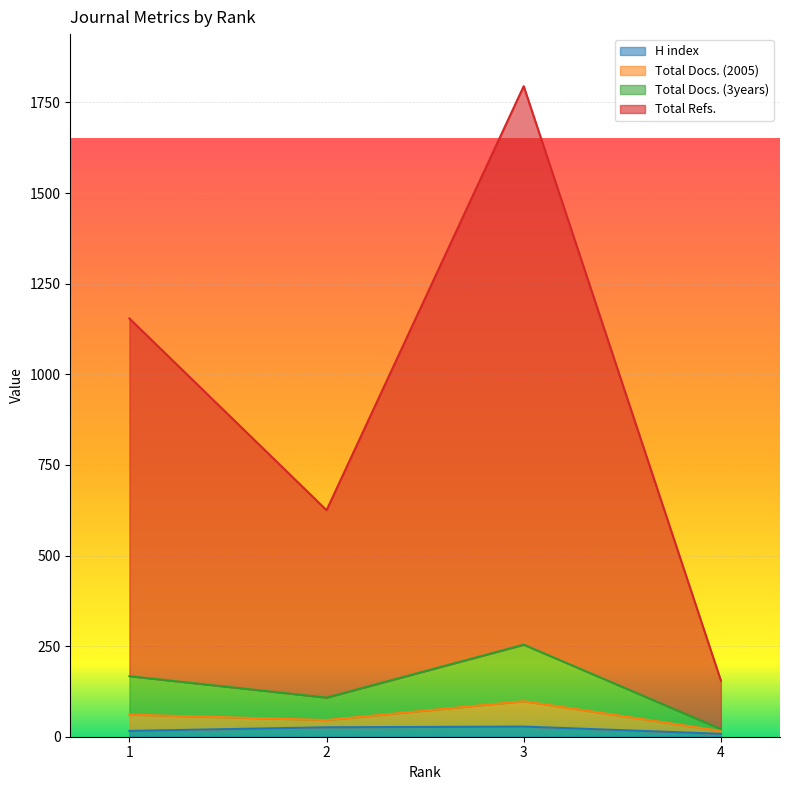

Does the chart display data point markers on the line(s)?

No